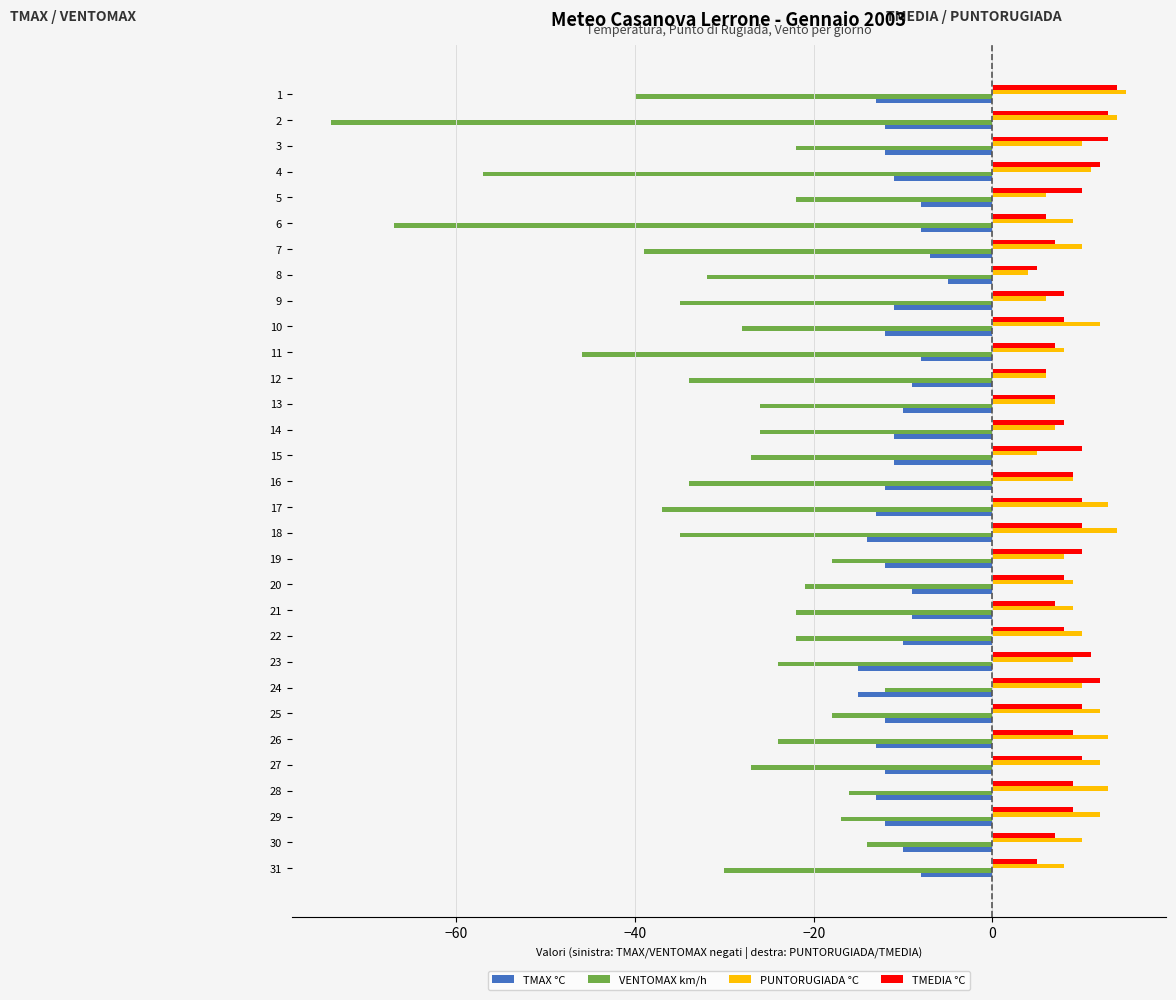

What is the total value across all series at 8?

-28